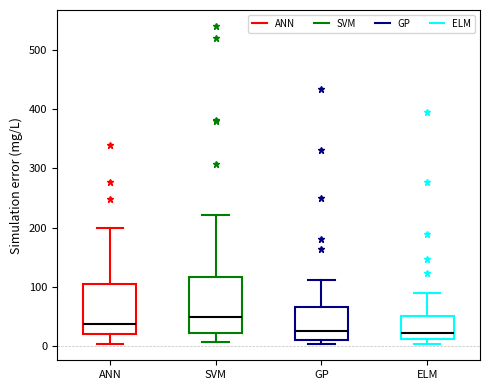

Comparing the boxes themselves (not the whiskers), which one is the tallest?

SVM